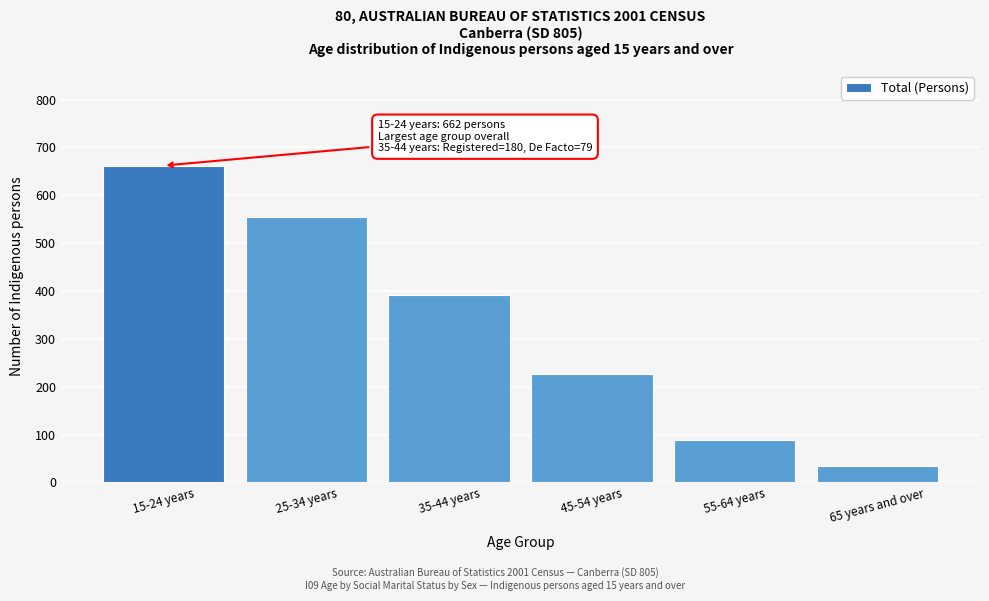

Reading right to left, what are all the values shown in this chart?

35	89	227	391	555	662